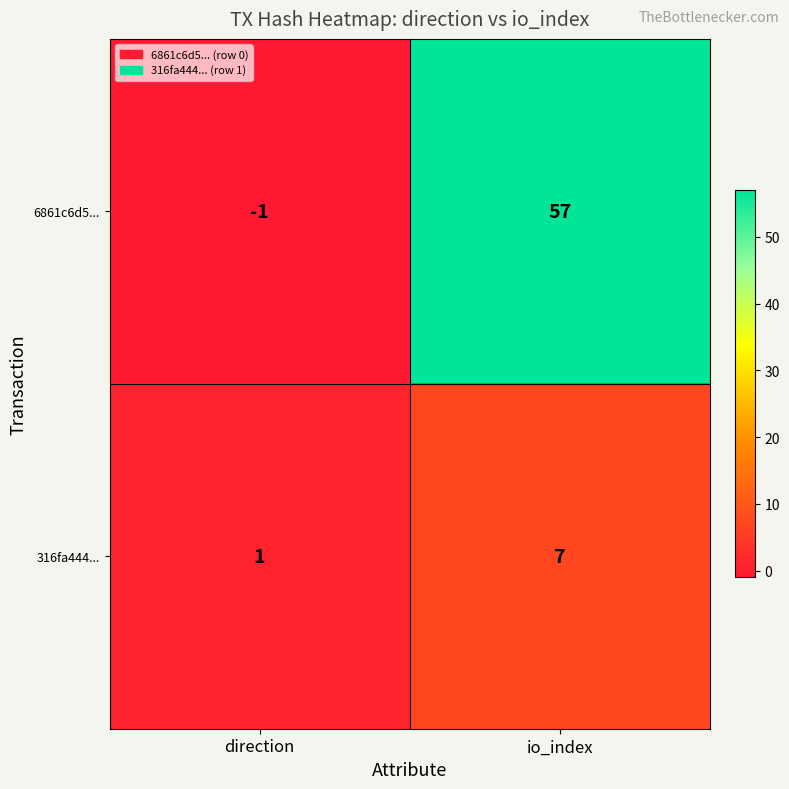

What is the sum of the 6861c6d5... values at io_index and direction?

56